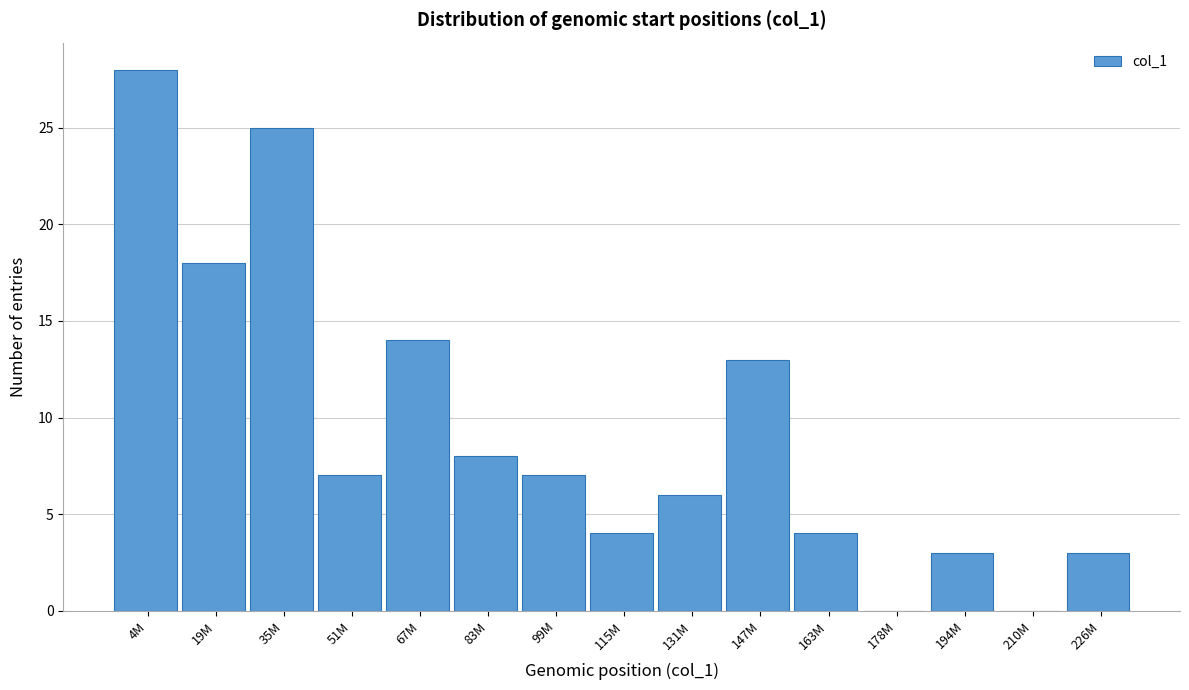

Reading left to right, extract all data points from this chart.

4M=28	19M=18	35M=25	51M=7	67M=14	83M=8	99M=7	115M=4	131M=6	147M=13	163M=4	178M=0	194M=3	210M=0	226M=3